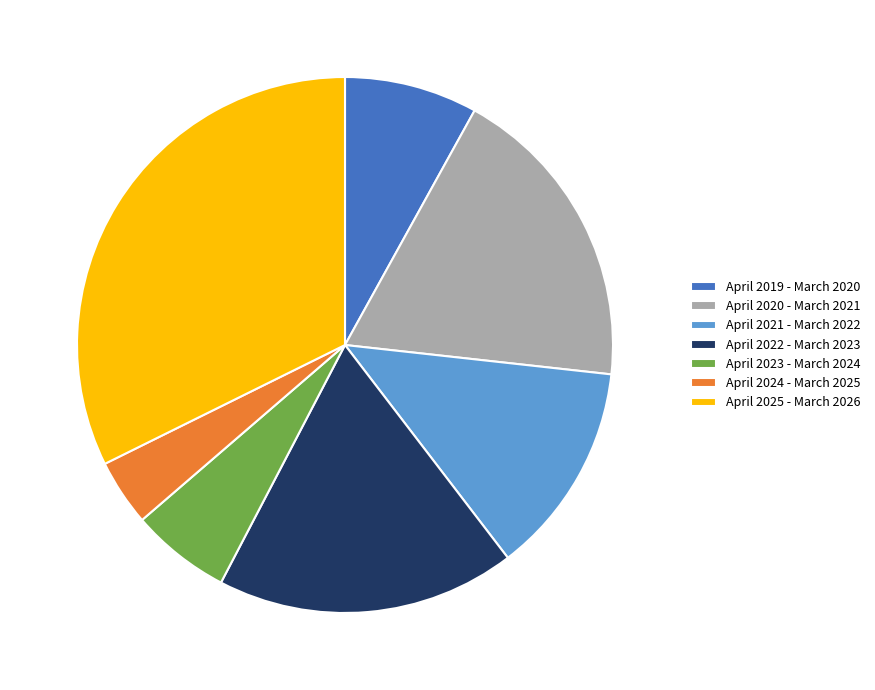

What is the smallest slice in the pie chart?

April 2024 - March 2025